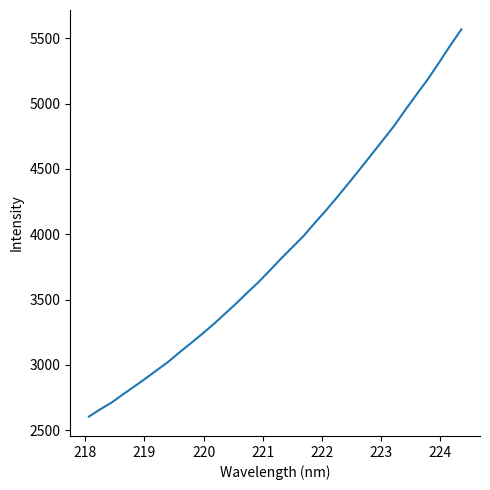

What is the maximum value shown in the chart?

5569.1